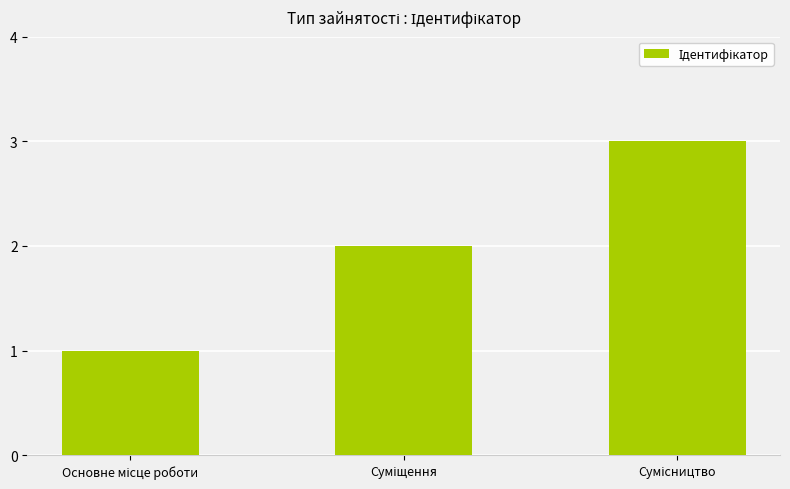

What is the sum of all values?

6